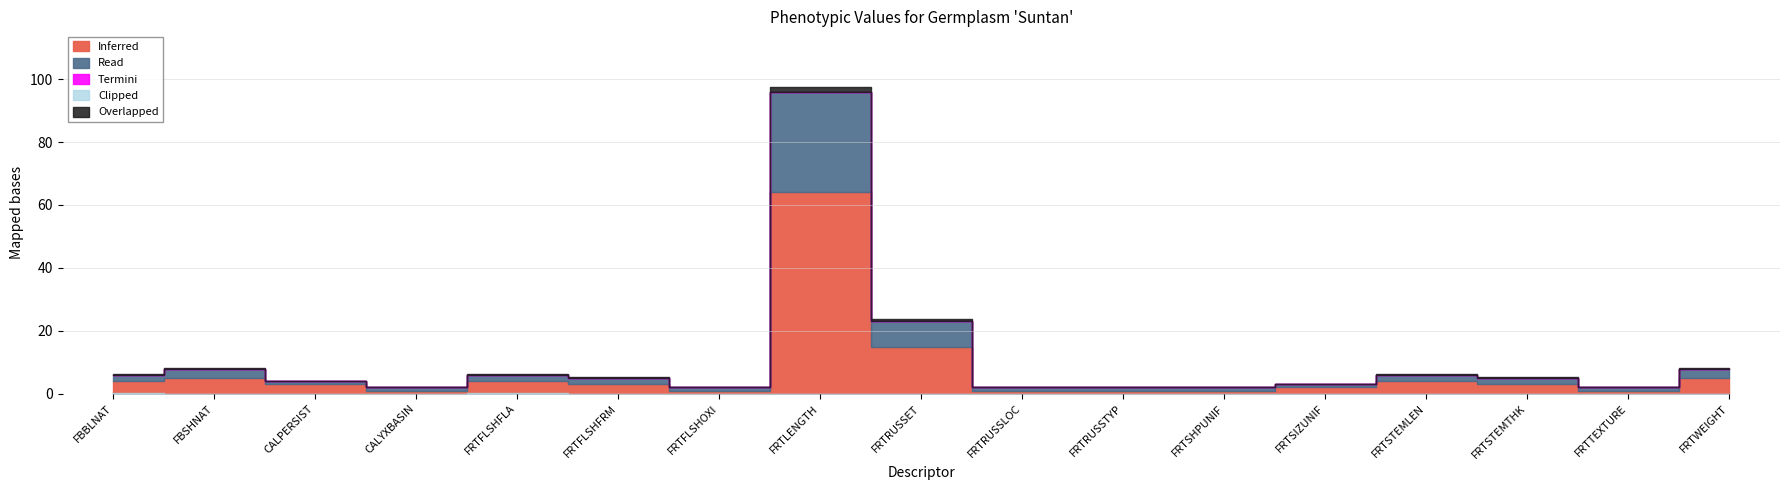

At how many categories does at least one series exceed 59?

1